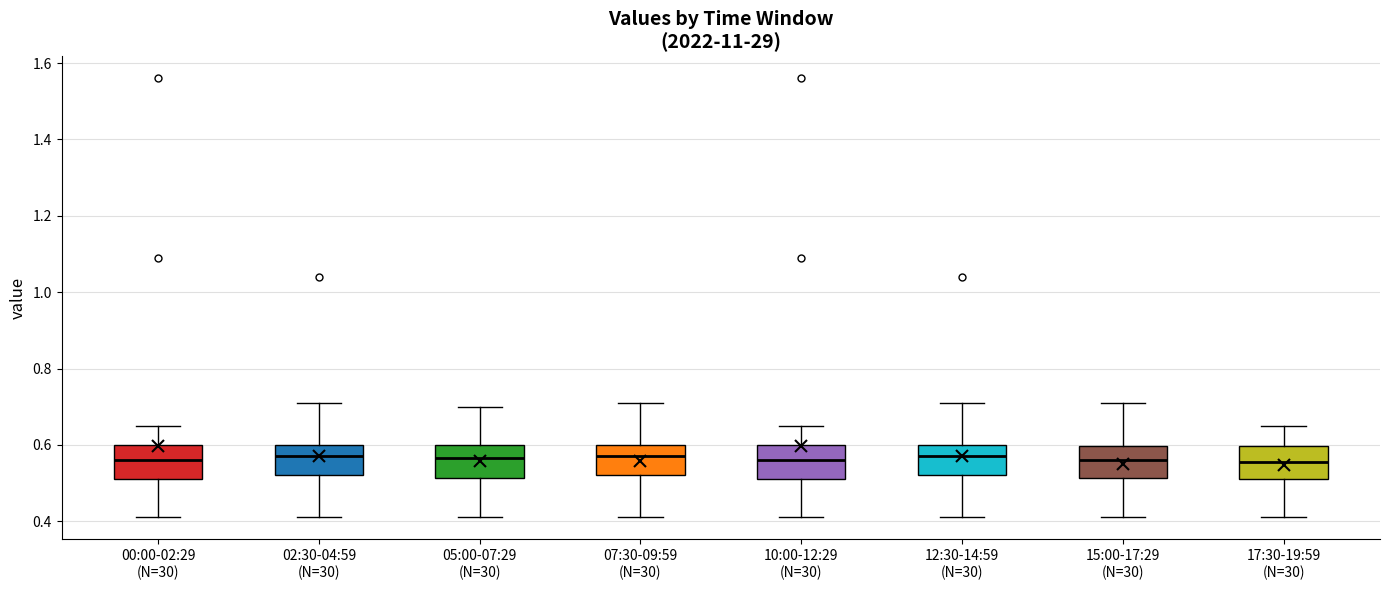

Where is the upper edge of the box for 12:30-14:59 (N=30) on the y-axis? The values are not printed on the chart, so give them approximately, as read against the axis.

0.60